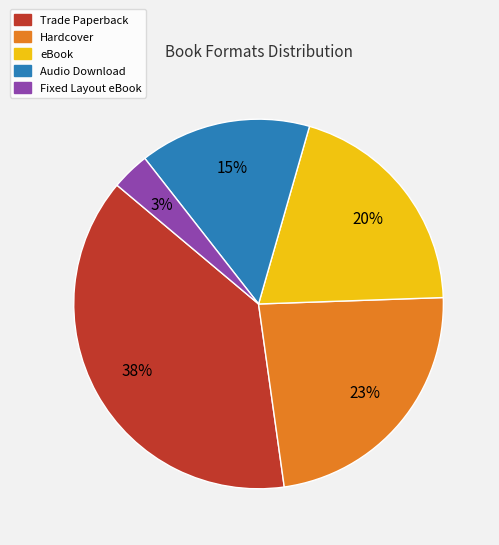

Combined, do Hardcover and Trade Paperback account for over 50%?

Yes